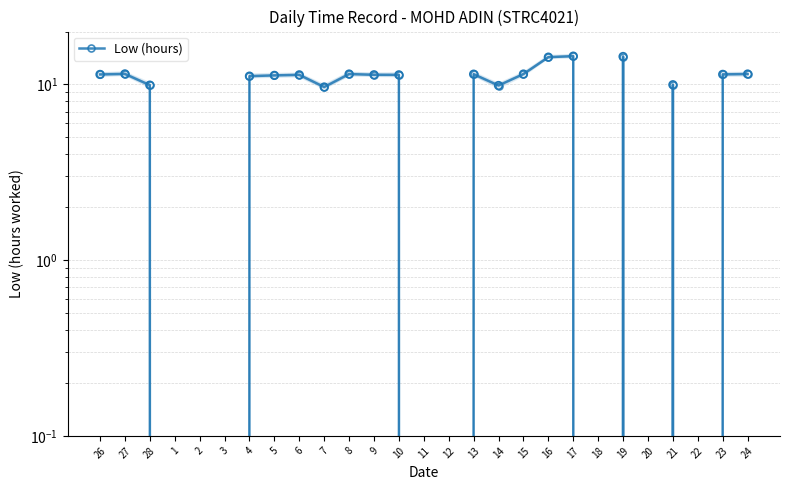

What is the change in value from 26 to 18?

-11.4